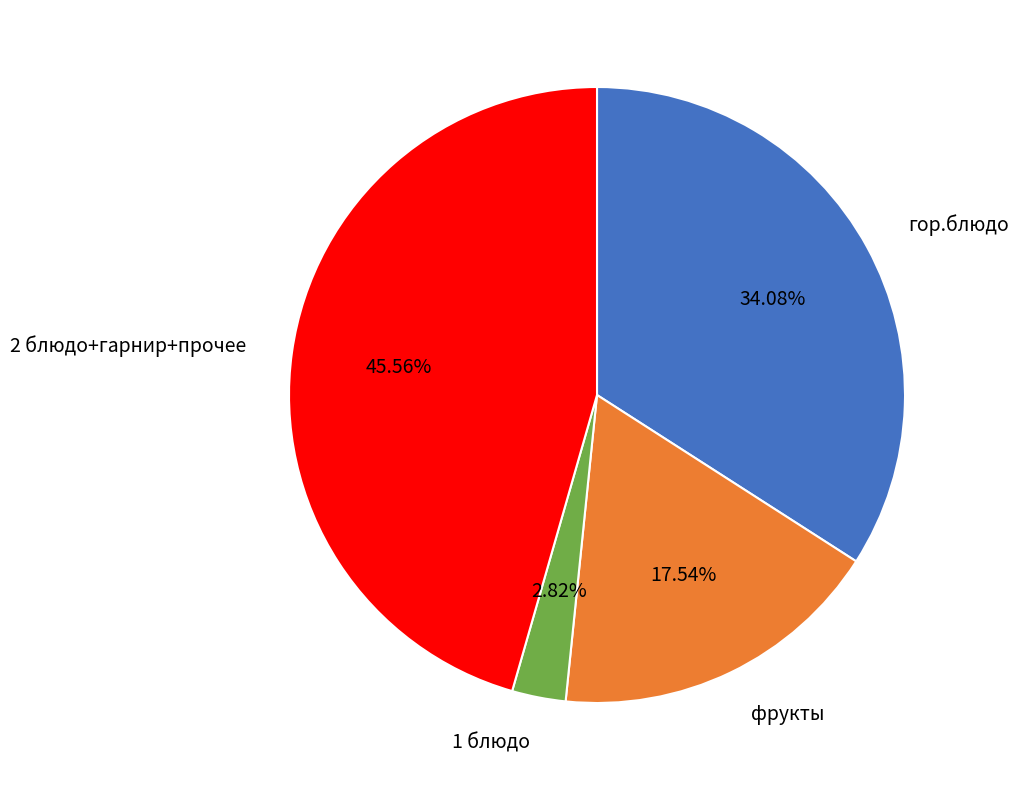

To the nearest percent, what is the difference between the largest and smallest slice percentages?

43%